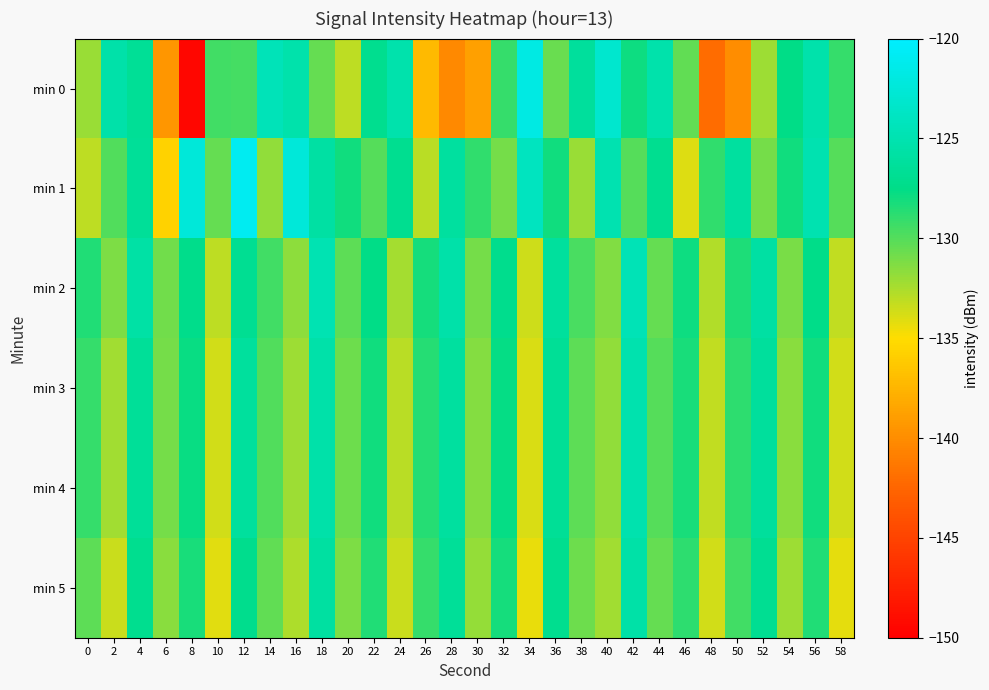

What is the total value across all series at 44?

-773.4